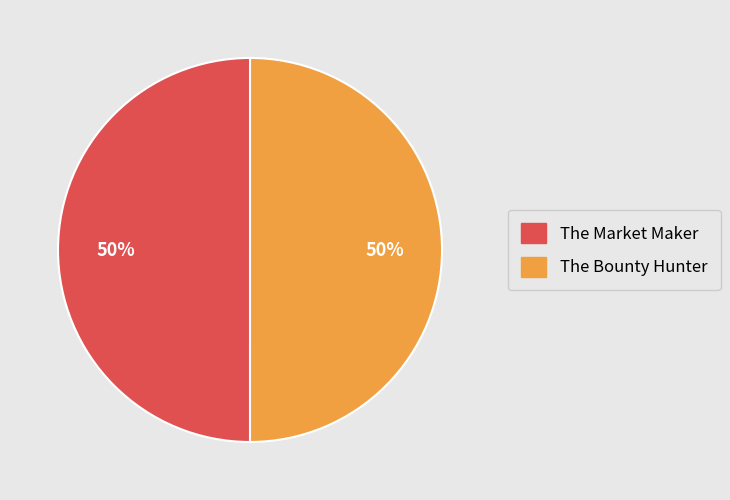

Do The Market Maker and The Bounty Hunter together represent more than half of the pie?

Yes